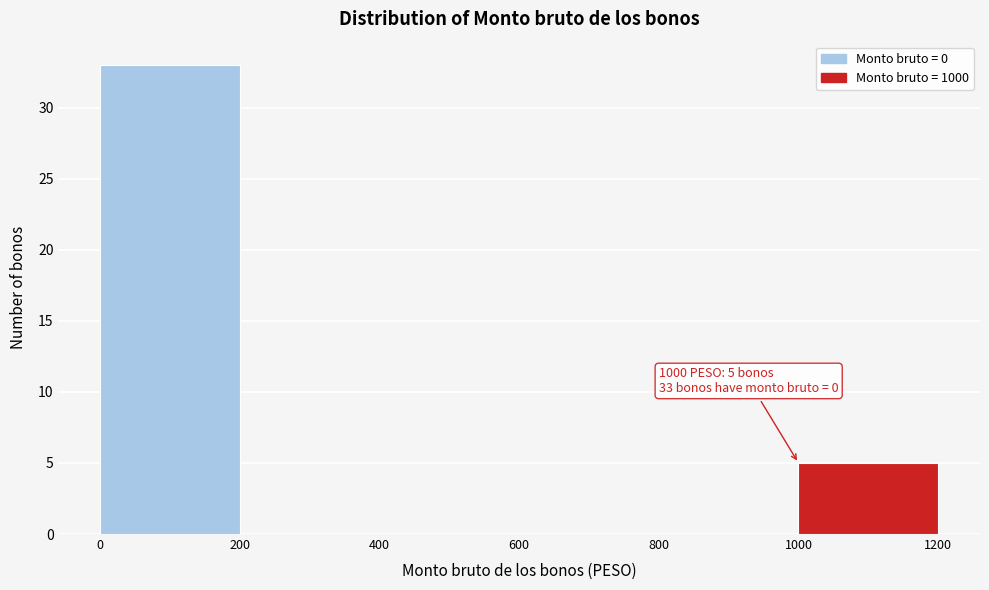

Over which range of the x-axis is the bar tallest?

0 to 200